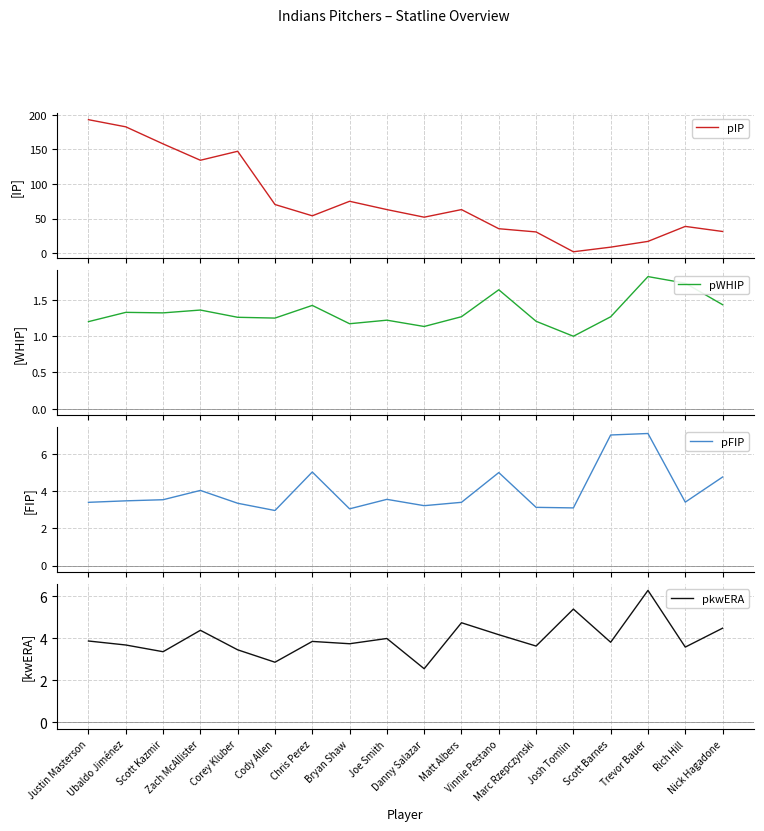

The value of pWHIP at Scott Kazmir is 1.3. True or false?

True